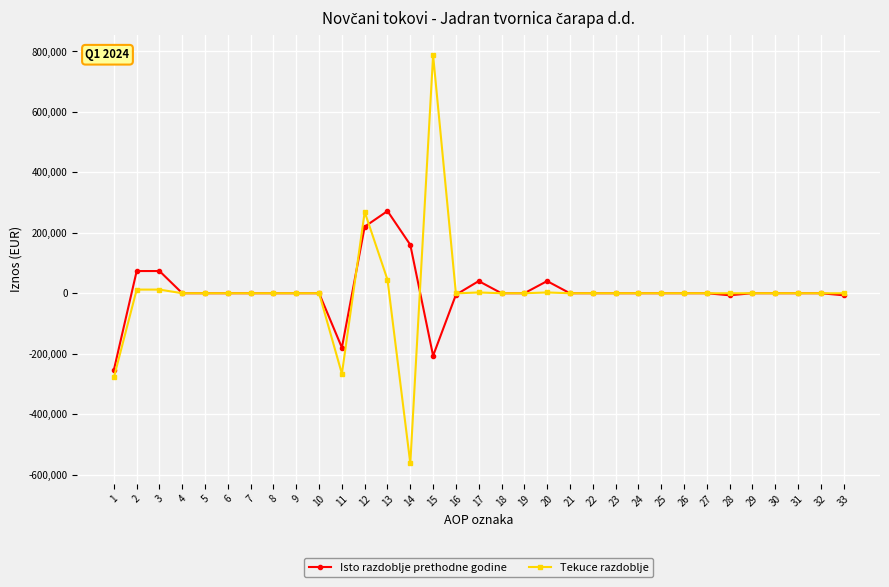

How many lines are shown in the chart?

2